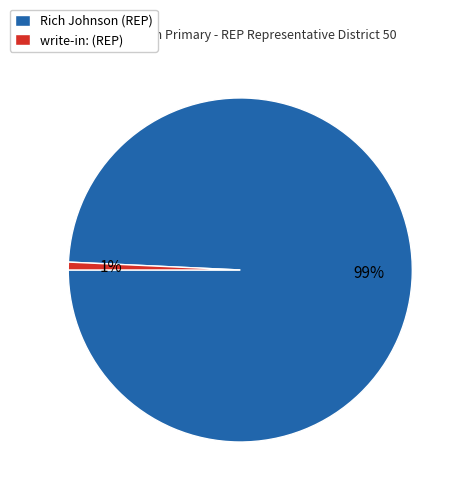

Between write-in: (REP) and Rich Johnson (REP), which is larger?

Rich Johnson (REP)